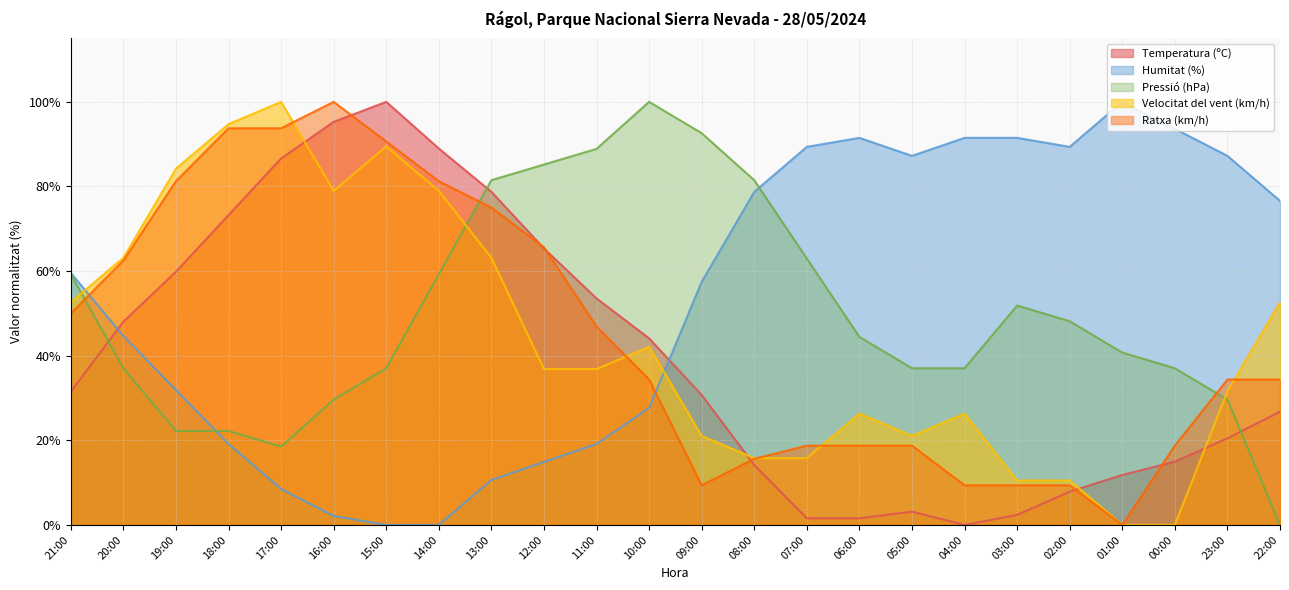

Reading right to left, transcribe all the data shown in this chart.

Temperatura (ºC): 22:00=26.8	23:00=20.5	00:00=15.0	01:00=11.8	02:00=7.9	03:00=2.4	04:00=0.0	05:00=3.1	06:00=1.6	07:00=1.6	08:00=14.2	09:00=30.7	10:00=44.1	11:00=53.5	12:00=65.4	13:00=78.7	14:00=89.0	15:00=100.0	16:00=95.3	17:00=86.6	18:00=73.2	19:00=59.8	20:00=48.0	21:00=31.5
Humitat (%): 22:00=76.6	23:00=87.2	00:00=93.6	01:00=100.0	02:00=89.4	03:00=91.5	04:00=91.5	05:00=87.2	06:00=91.5	07:00=89.4	08:00=78.7	09:00=57.4	10:00=27.7	11:00=19.1	12:00=14.9	13:00=10.6	14:00=0.0	15:00=0.0	16:00=2.1	17:00=8.5	18:00=19.1	19:00=31.9	20:00=44.7	21:00=59.6
Pressió (hPa): 22:00=0.0	23:00=29.6	00:00=37.0	01:00=40.7	02:00=48.1	03:00=51.9	04:00=37.0	05:00=37.0	06:00=44.4	07:00=63.0	08:00=81.5	09:00=92.6	10:00=100.0	11:00=88.9	12:00=85.2	13:00=81.5	14:00=59.3	15:00=37.0	16:00=29.6	17:00=18.5	18:00=22.2	19:00=22.2	20:00=37.0	21:00=59.3
Velocitat del vent (km/h): 22:00=52.6	23:00=31.6	00:00=0.0	01:00=0.0	02:00=10.5	03:00=10.5	04:00=26.3	05:00=21.1	06:00=26.3	07:00=15.8	08:00=15.8	09:00=21.1	10:00=42.1	11:00=36.8	12:00=36.8	13:00=63.2	14:00=78.9	15:00=89.5	16:00=78.9	17:00=100.0	18:00=94.7	19:00=84.2	20:00=63.2	21:00=52.6
Ratxa (km/h): 22:00=34.4	23:00=34.4	00:00=18.8	01:00=0.0	02:00=9.4	03:00=9.4	04:00=9.4	05:00=18.8	06:00=18.8	07:00=18.8	08:00=15.6	09:00=9.4	10:00=34.4	11:00=46.9	12:00=65.6	13:00=75.0	14:00=81.2	15:00=90.6	16:00=100.0	17:00=93.8	18:00=93.8	19:00=81.2	20:00=62.5	21:00=50.0